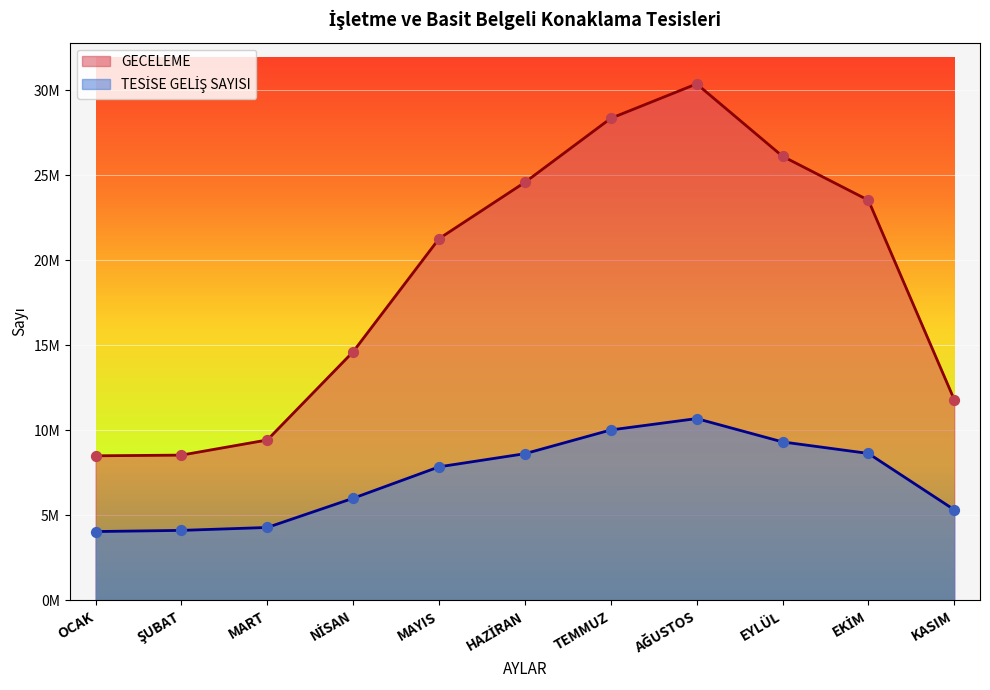

Is the value of TESİSE GELİŞ SAYISI at KASIM greater than the value of GECELEME at MAYIS?

No